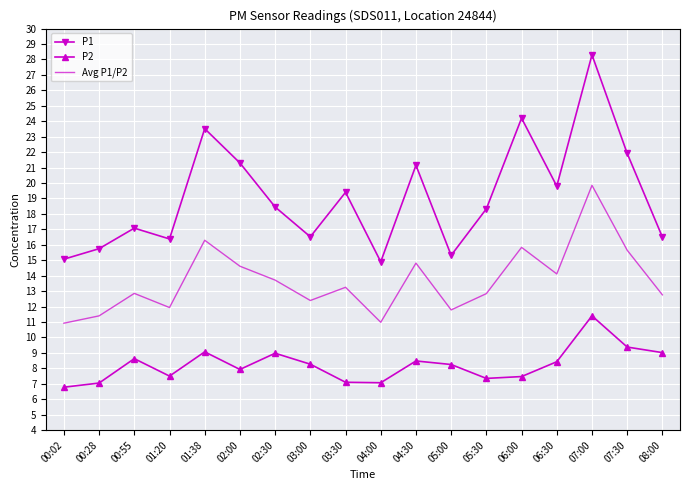

What is the sum of the Avg P1/P2 values at 05:00 and 02:00?

26.4